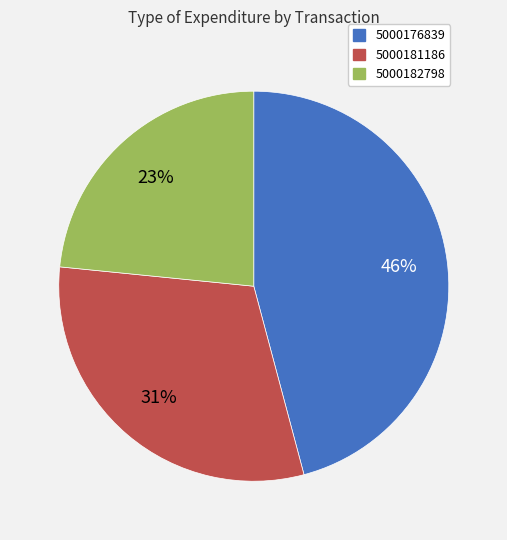

Approximately how many times larger is the value at 5000181186 compared to 5000182798?

1.3